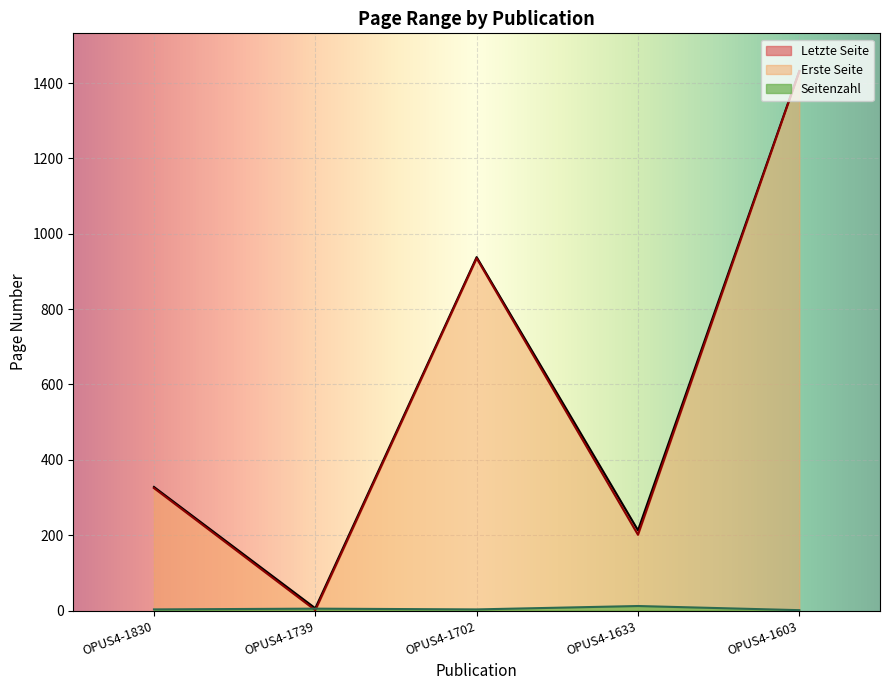

The Seitenzahl series shows 12 at OPUS4-1633. True or false?

True